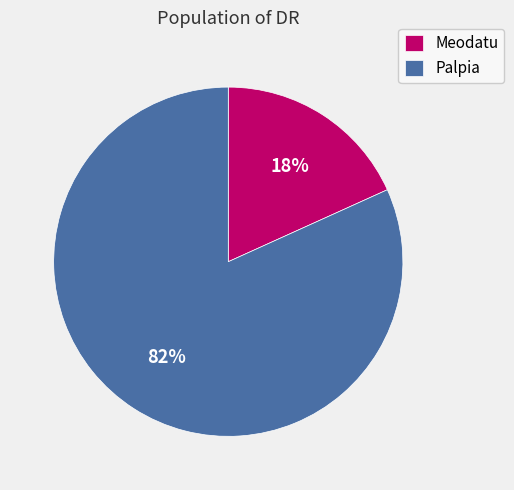

To the nearest percent, what percentage of the pie is Meodatu?

18%